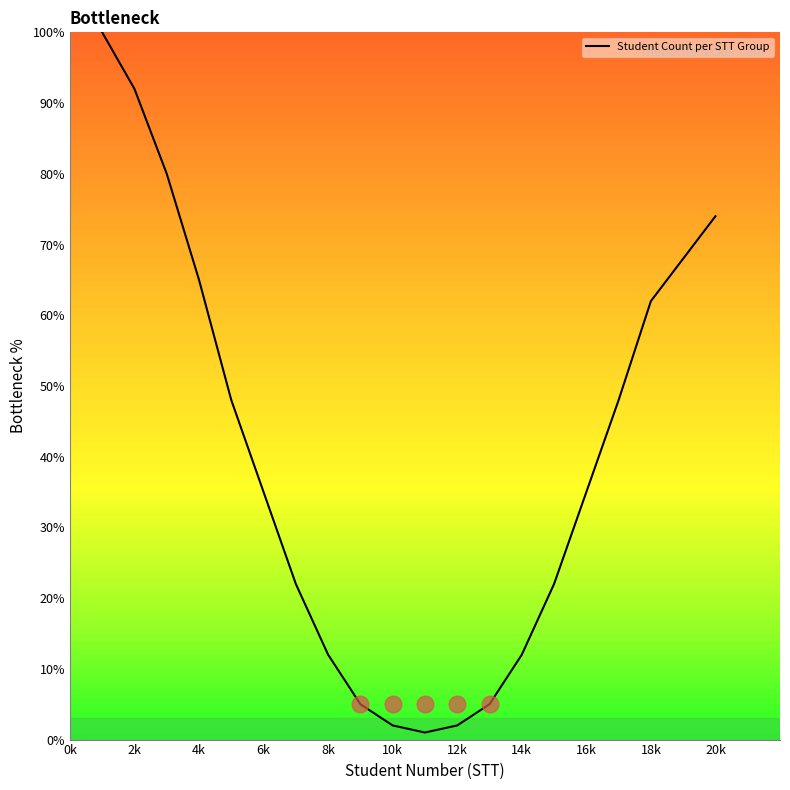

What is the difference between the maximum and minimum values?

99